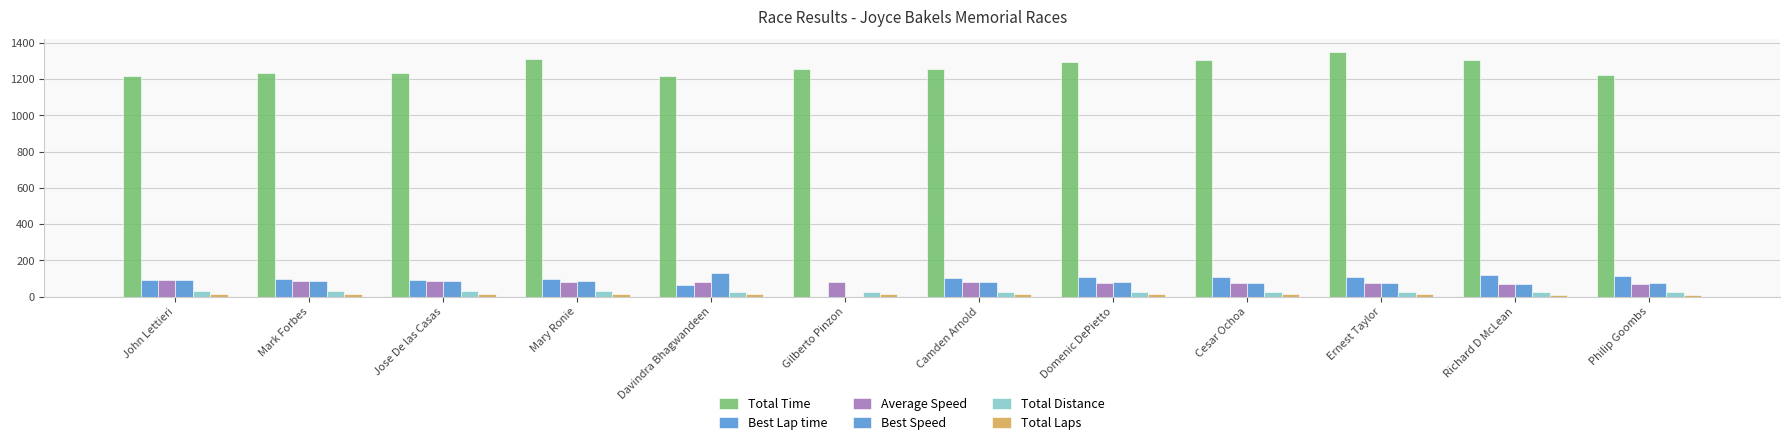

What is the total value across all series at Mark Forbes?

1546.2